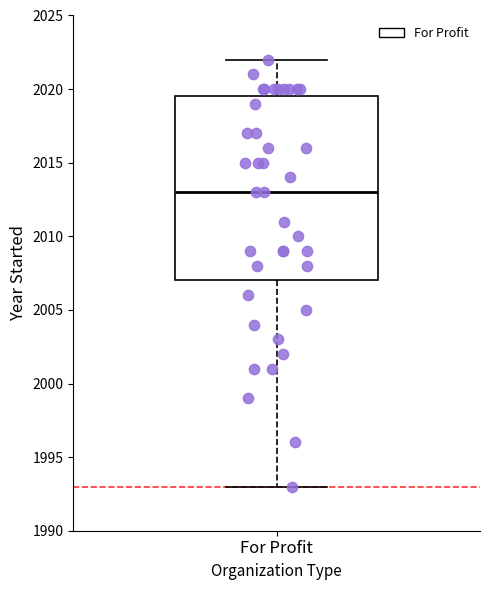

Where is the upper edge of the box for For Profit on the y-axis? The values are not printed on the chart, so give them approximately, as read against the axis.

2019.5